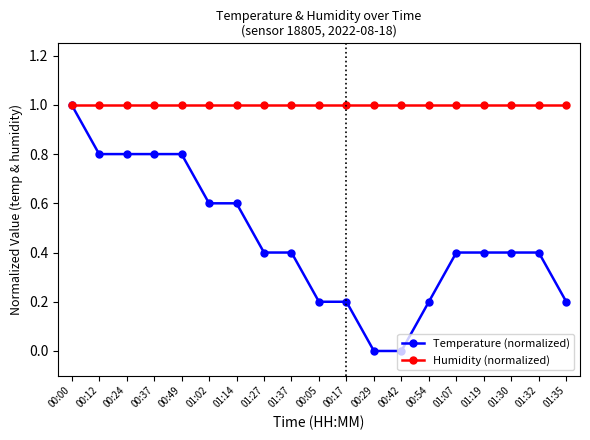

What is the approximate value of Humidity (normalized) at 01:02?

1.0